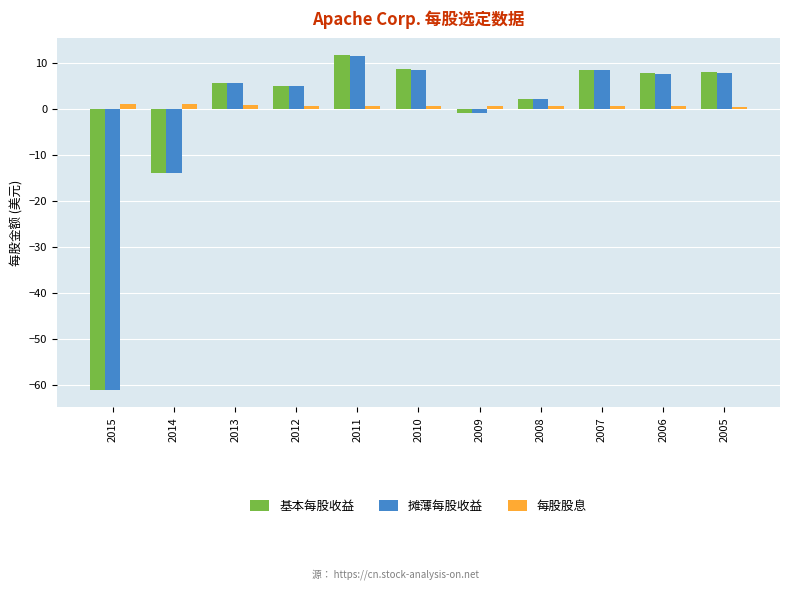

How many bars are there in each group?

3